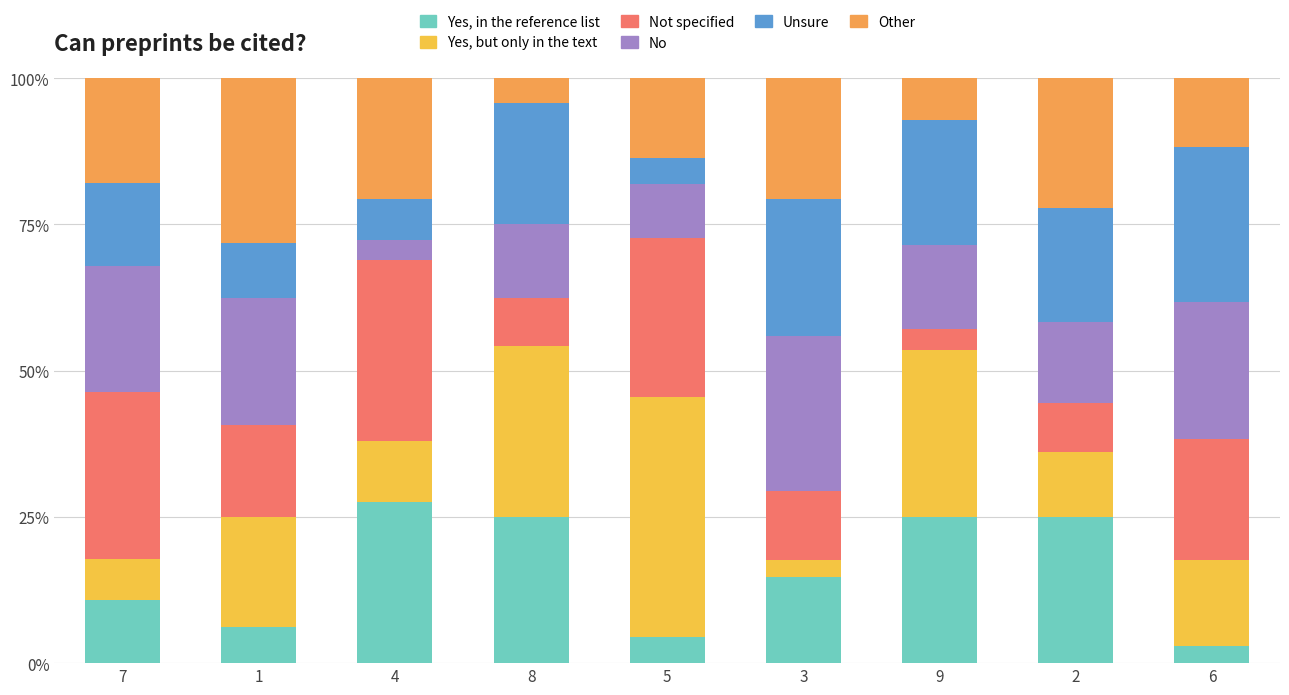

Are the bars horizontal?

No